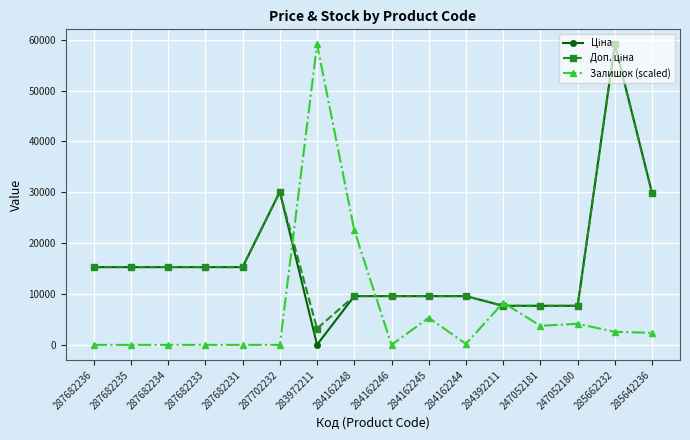

Does the chart display data point markers on the line(s)?

Yes